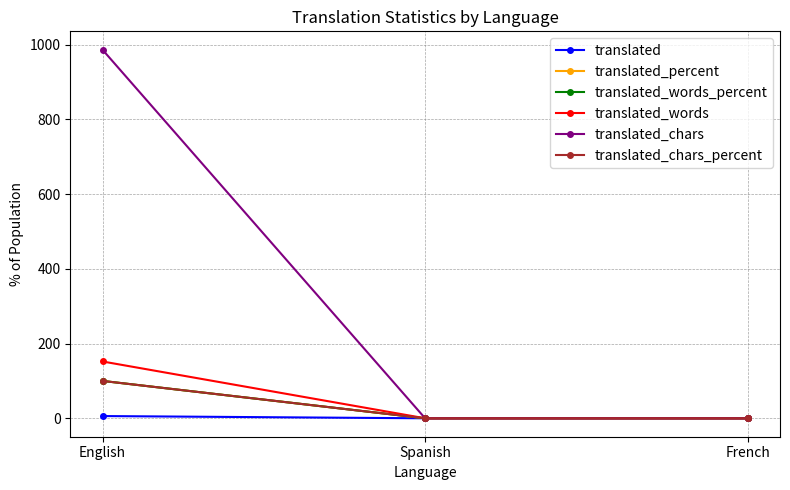

Is this an area chart (filled region under the line)?

No